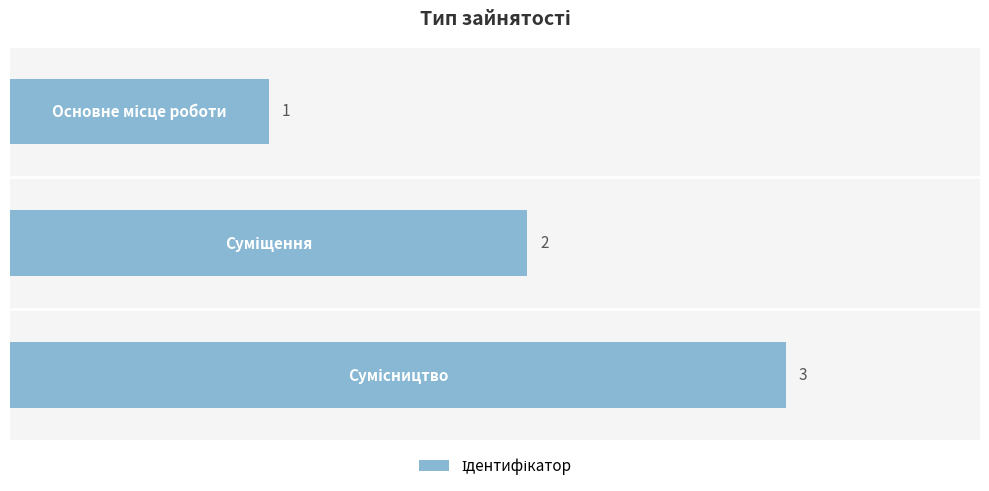

What is the maximum value shown in the chart?

3